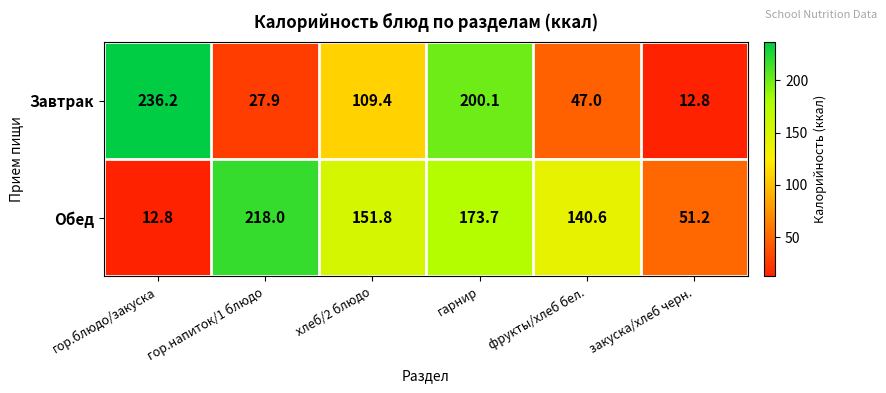

Rank the series by their average value, from lowest to highest.

Завтрак, Обед